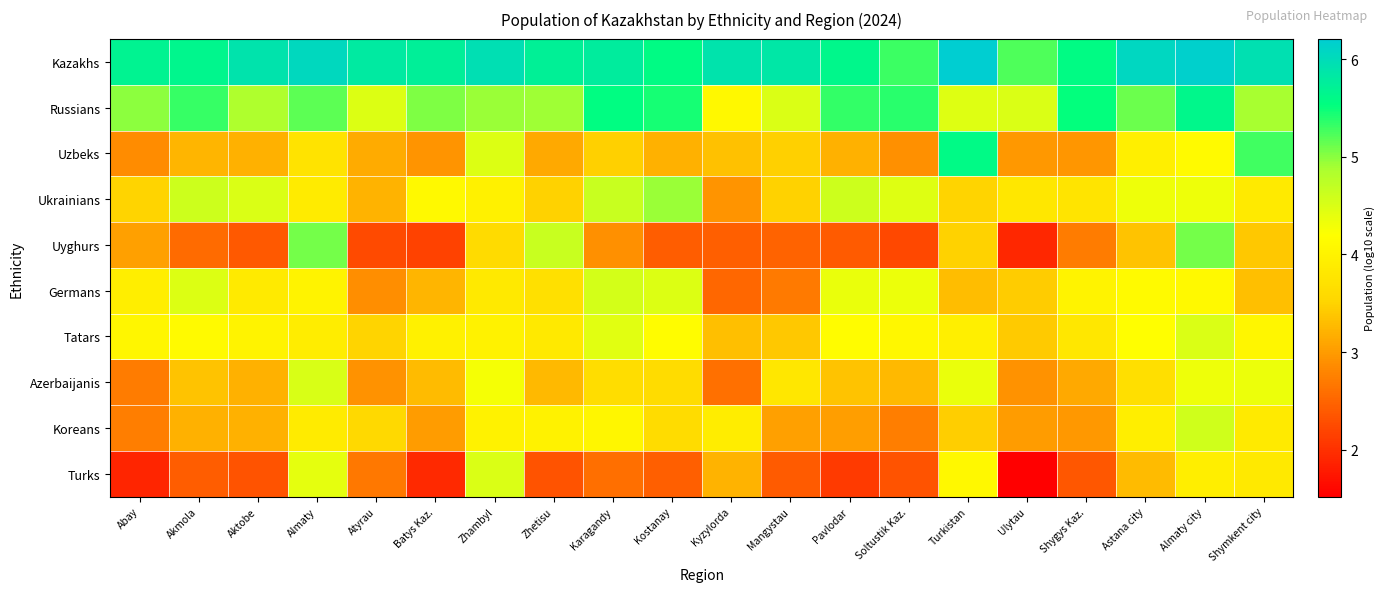

Count the number of categories in the chart.

20